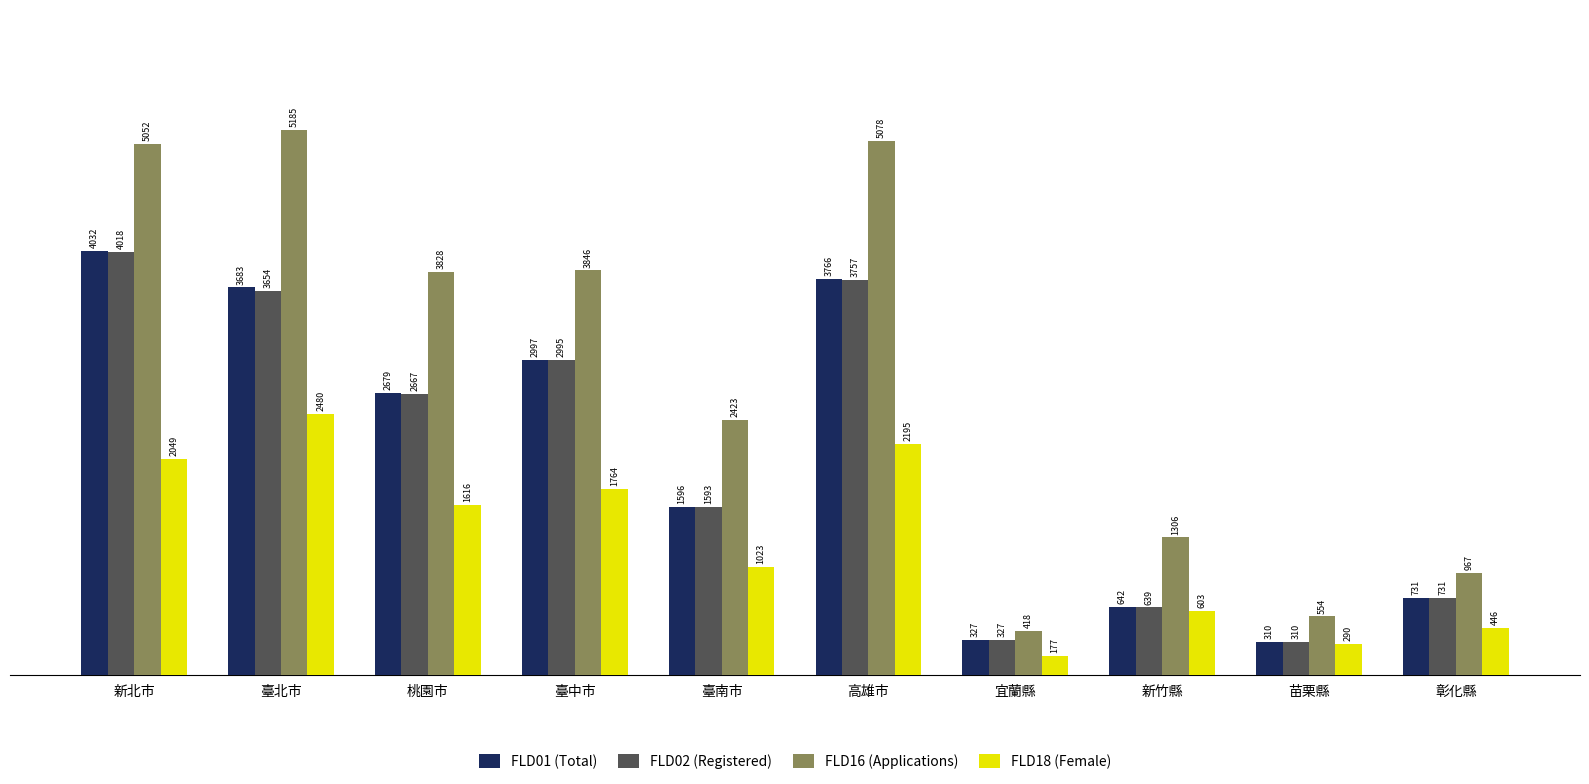

Reading right to left, what are all the values shown in this chart?

FLD01 (Total): 731	310	642	327	3766	1596	2997	2679	3683	4032
FLD02 (Registered): 731	310	639	327	3757	1593	2995	2667	3654	4018
FLD16 (Applications): 967	554	1306	418	5078	2423	3846	3828	5185	5052
FLD18 (Female): 446	290	603	177	2195	1023	1764	1616	2480	2049